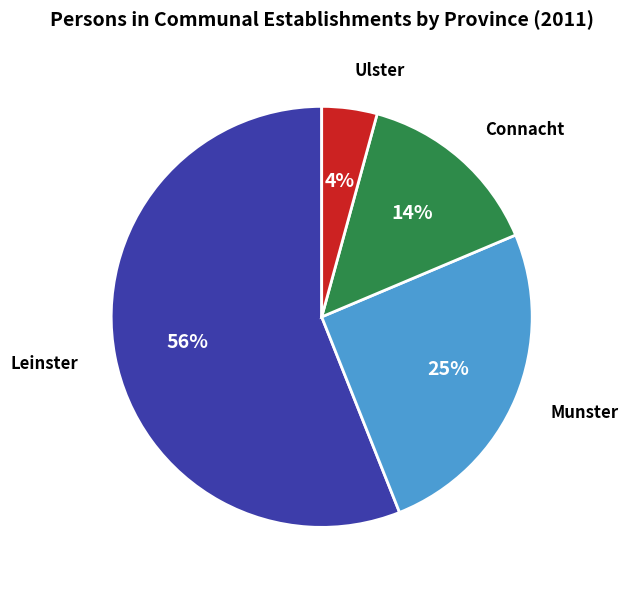

To the nearest percent, what portion does Munster represent?

25%